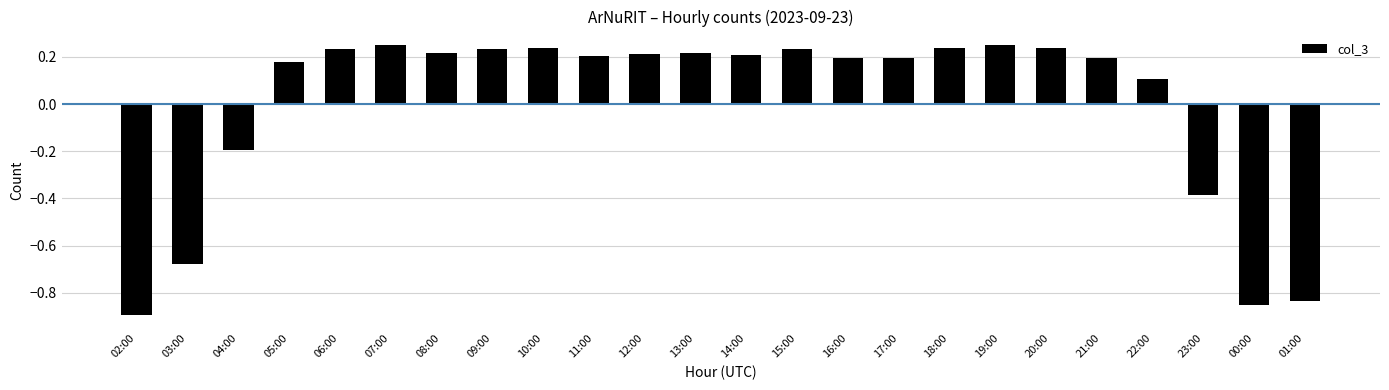

What is the label of the 19th bar from the left?

20:00